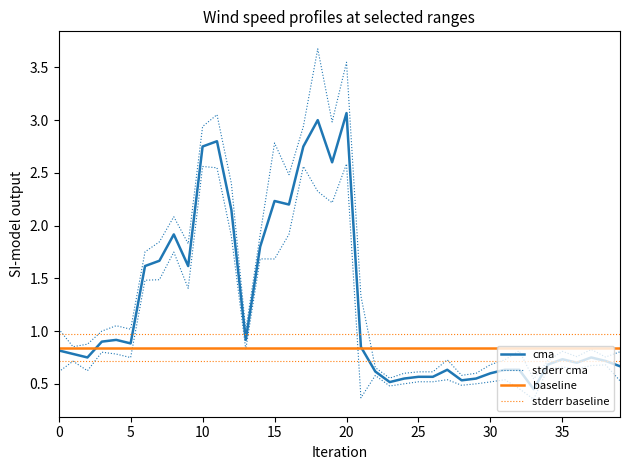

At which category is the sum across all series the highest?

20